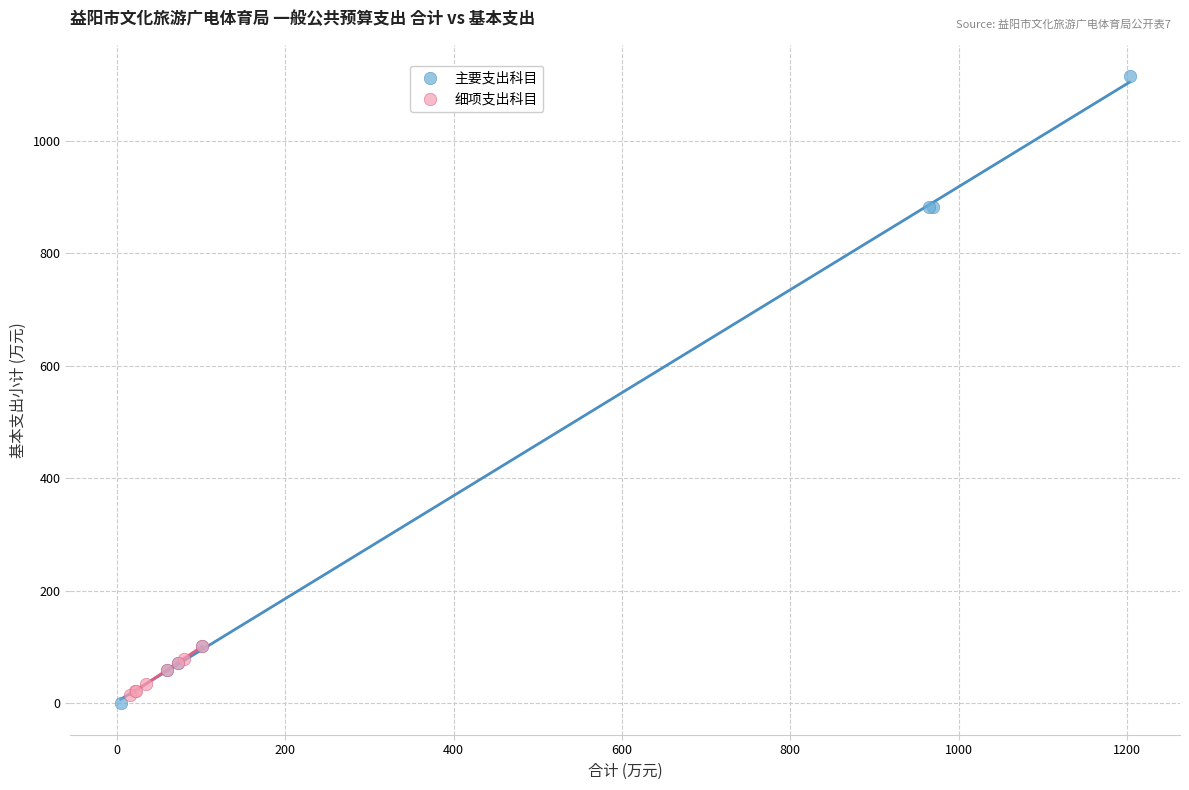

Which series has the widest spread of Y values?

主要支出科目